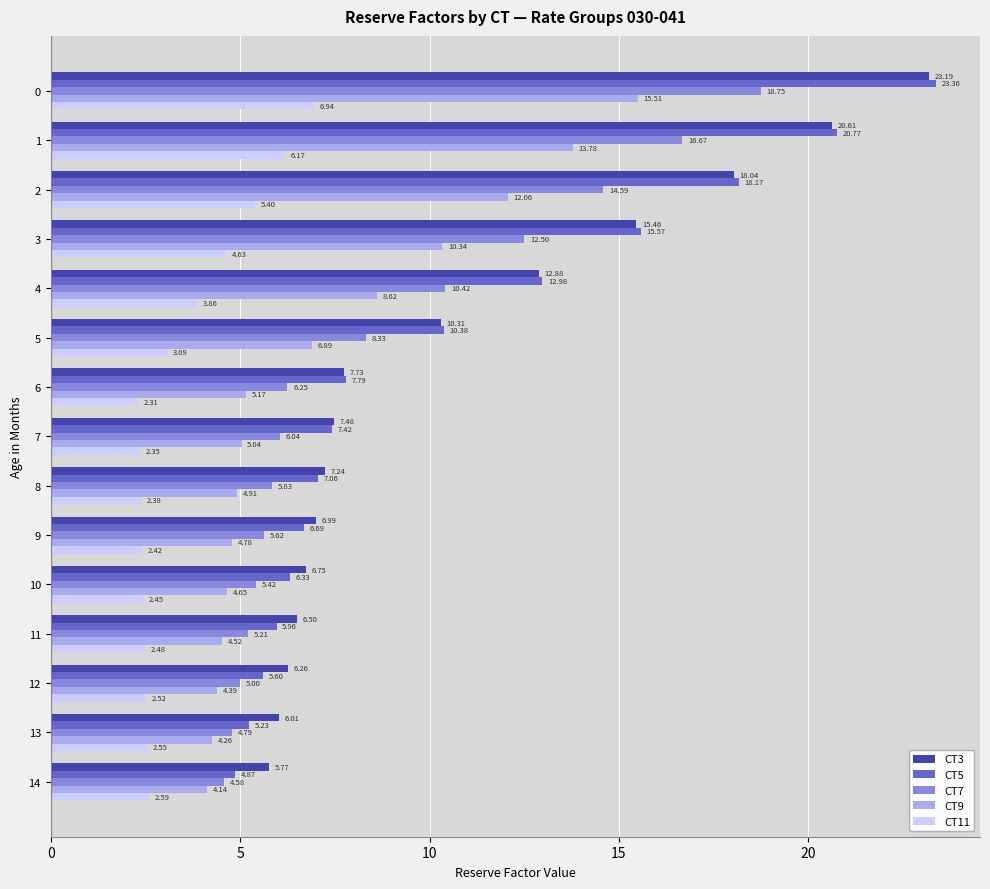

What is the spread (max minus min) of values at 13?

3.5